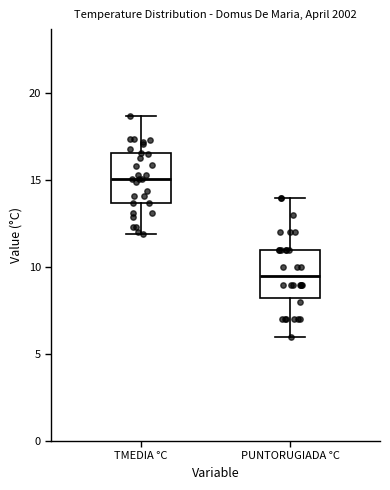

Reading left to right, transcribe this box plot: for each box, give where its median line is, the range the box spans, and where its two whiskers end, as read against the y-axis. The values are not printed on the chart, so give them approximately, as read against the axis.

TMEDIA °C: median 15.0, box 13.5 to 16.5, whiskers 12.0 to 18.5
PUNTORUGIADA °C: median 9.5, box 8.5 to 11.0, whiskers 6.0 to 14.0